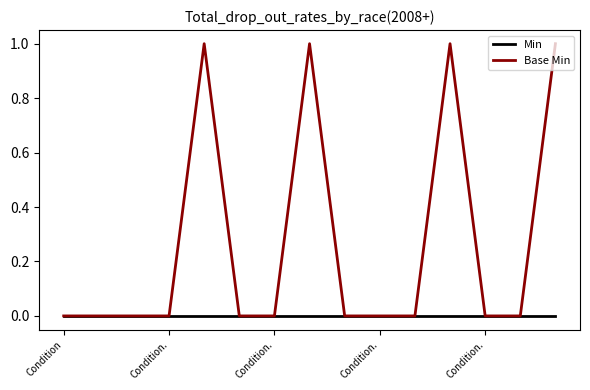

List the series in order of their overall mean, lowest first.

Min, Base Min